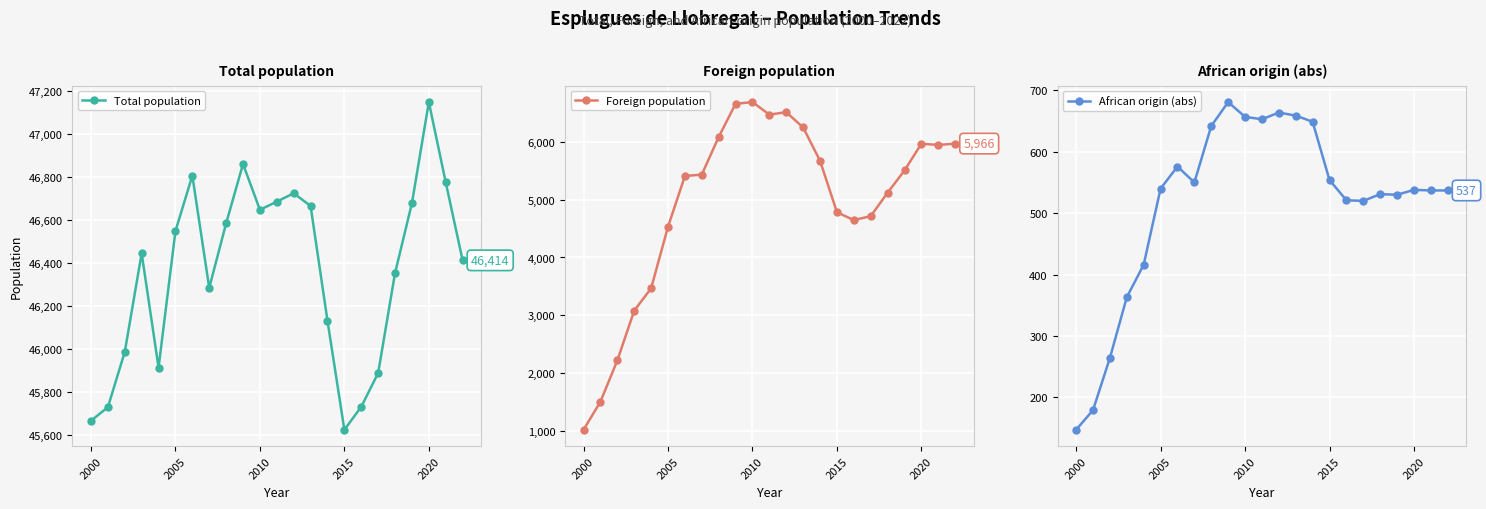

What is the smallest value displayed?

147